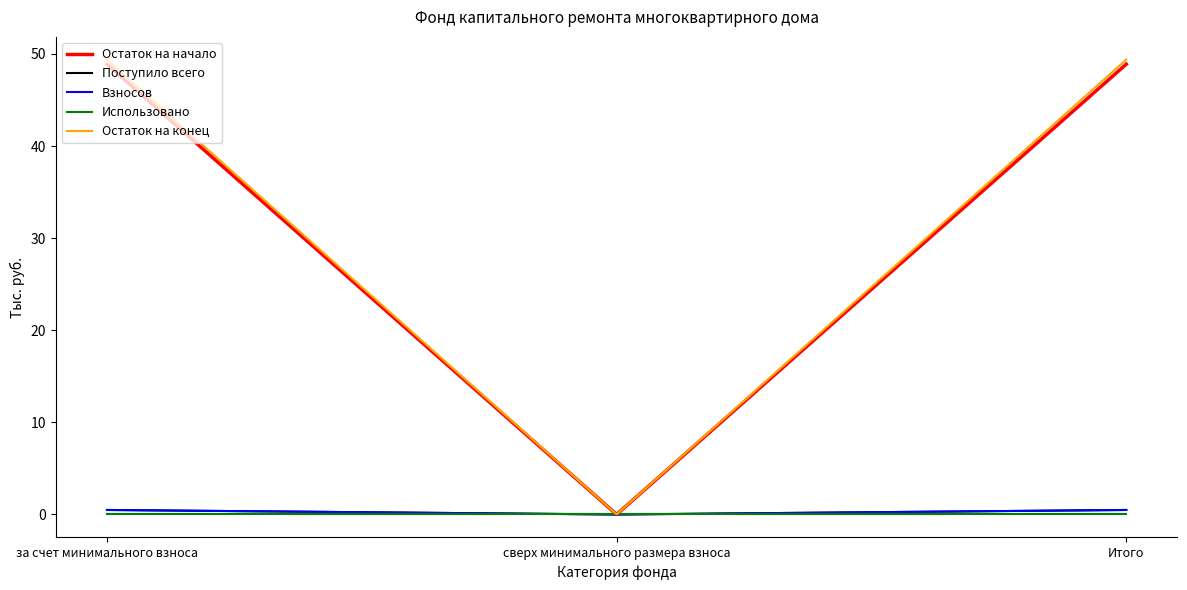

Does the chart have visible grid lines?

No